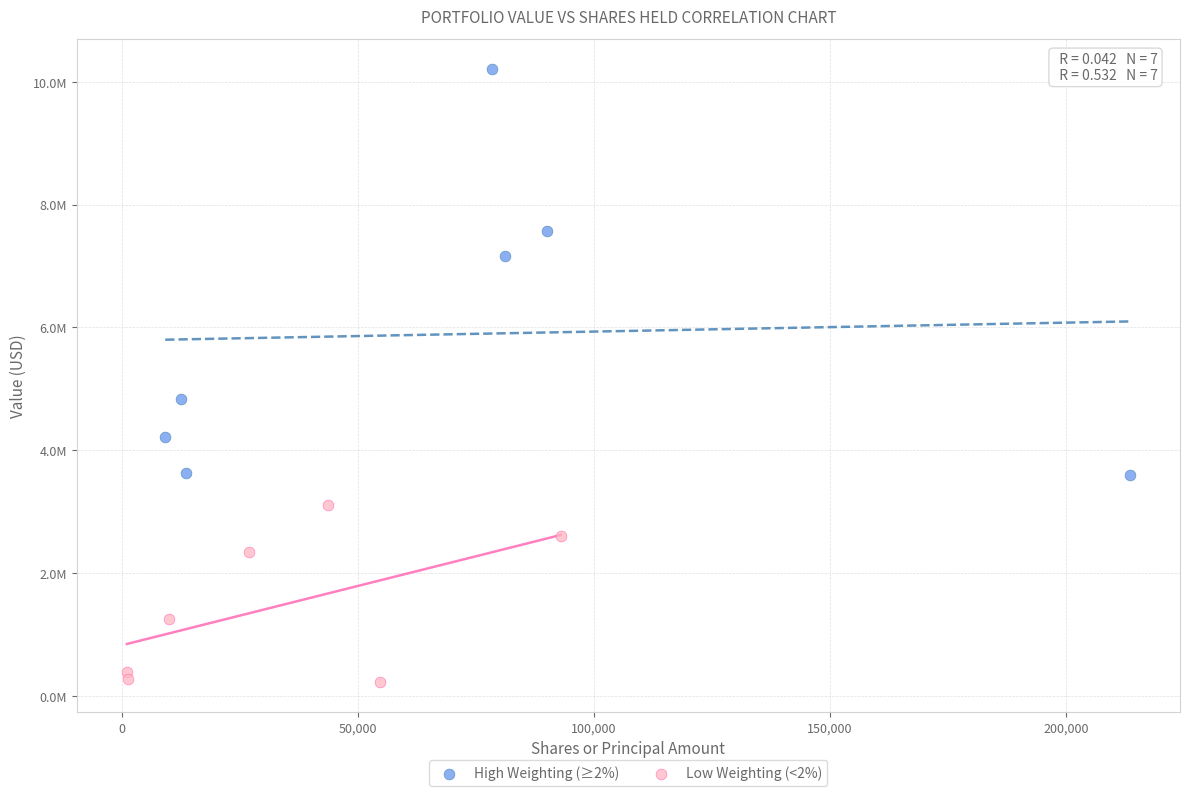

Which series has the widest spread of Y values?

High Weighting (≥2%)